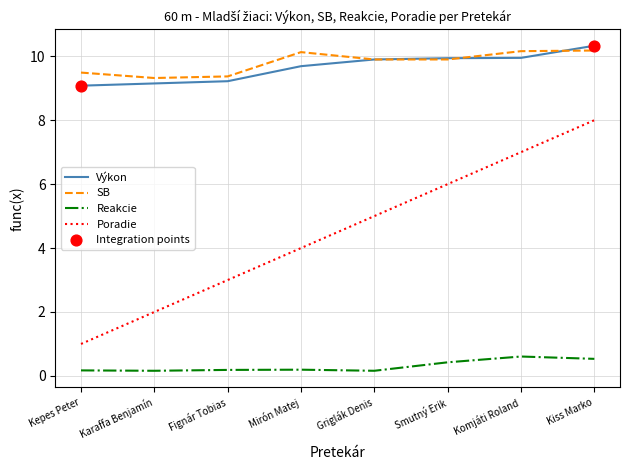

Which series changed the most between Komjáti Roland and Kiss Marko?

Poradie